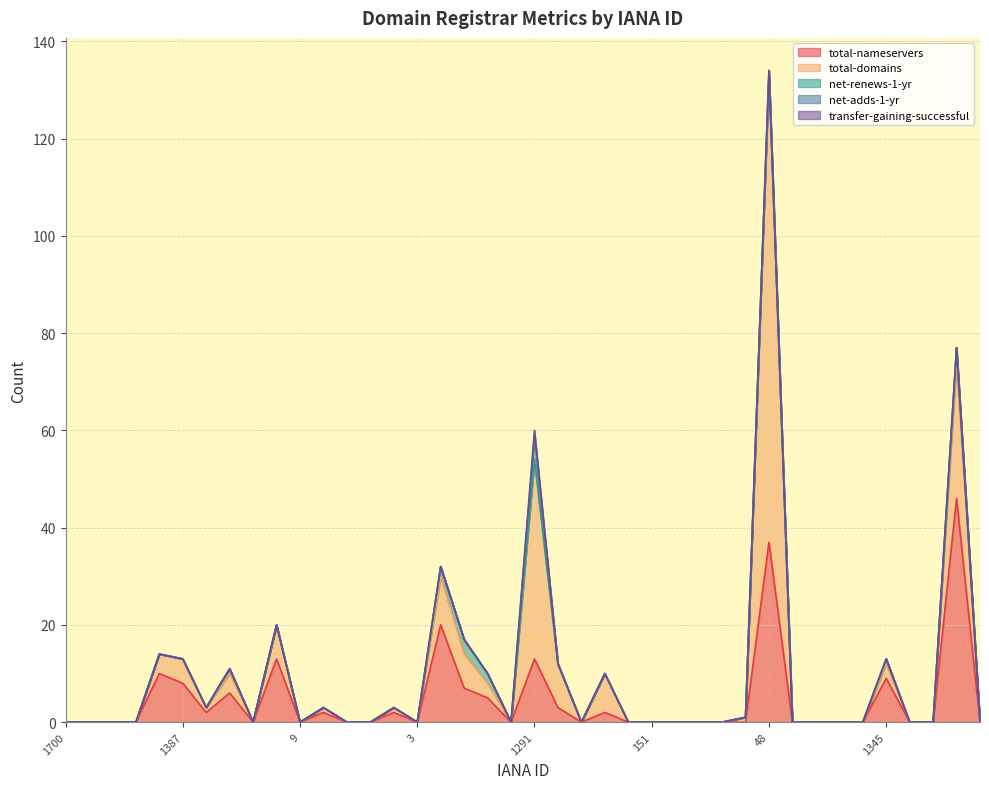

What is the maximum value for net-adds-1-yr?

5